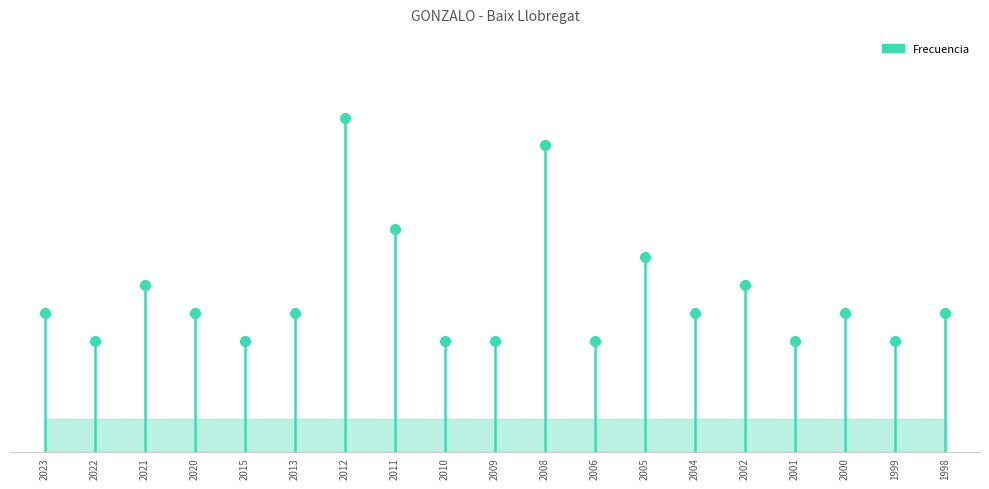

At which label does the data first exceed 5?

2021